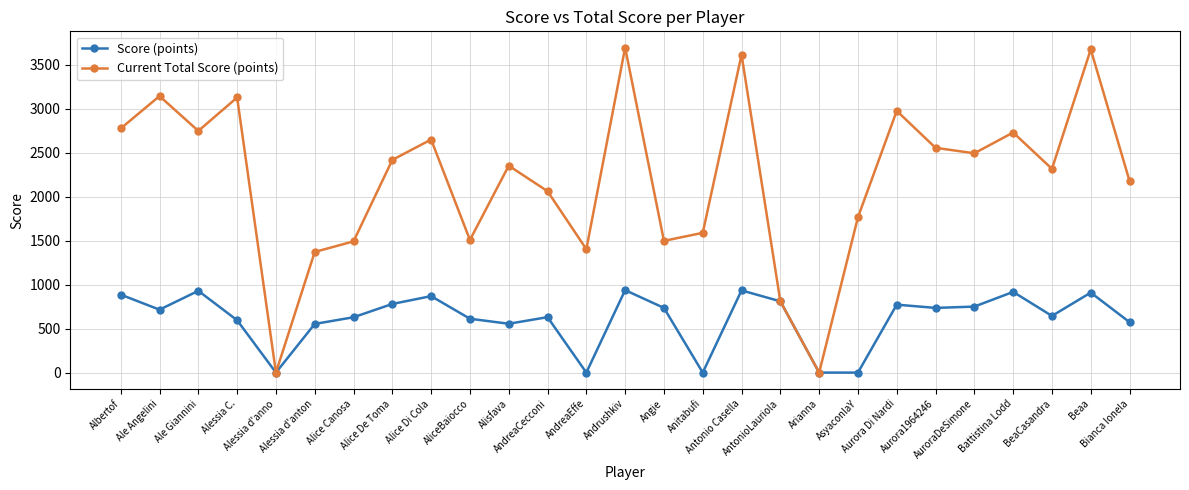

What is the sum of all Current Total Score (points) values?

58913